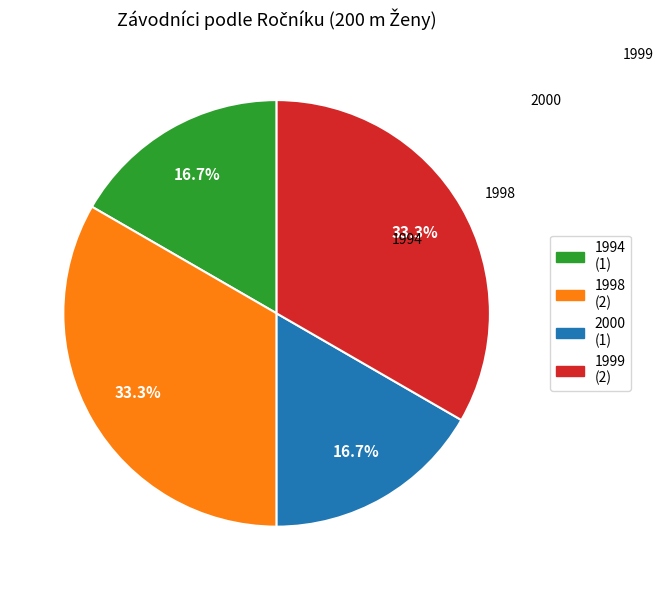

What is the ratio of the value at 1994 (1) to the value at 1999 (2)?

0.5